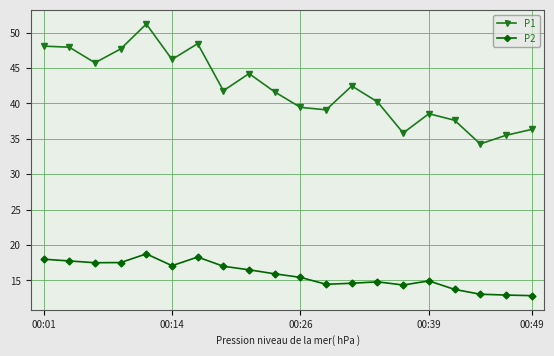

List the series in order of their overall mean, lowest first.

P2, P1